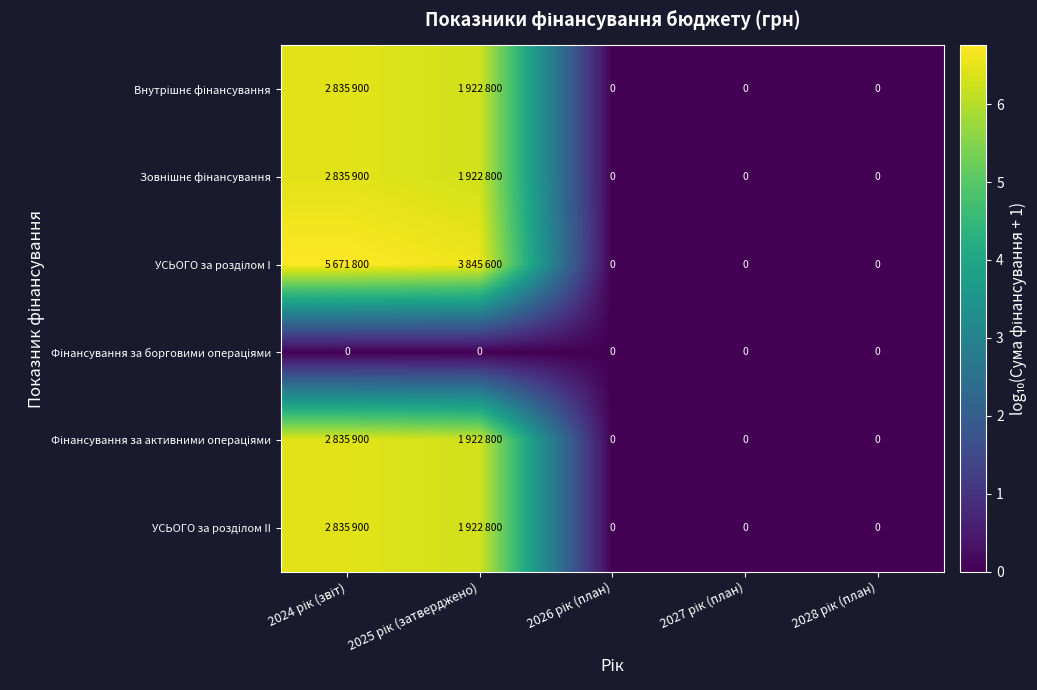

Which category has the highest value in the Фінансування за активними операціями series?

2024 рік (звіт)